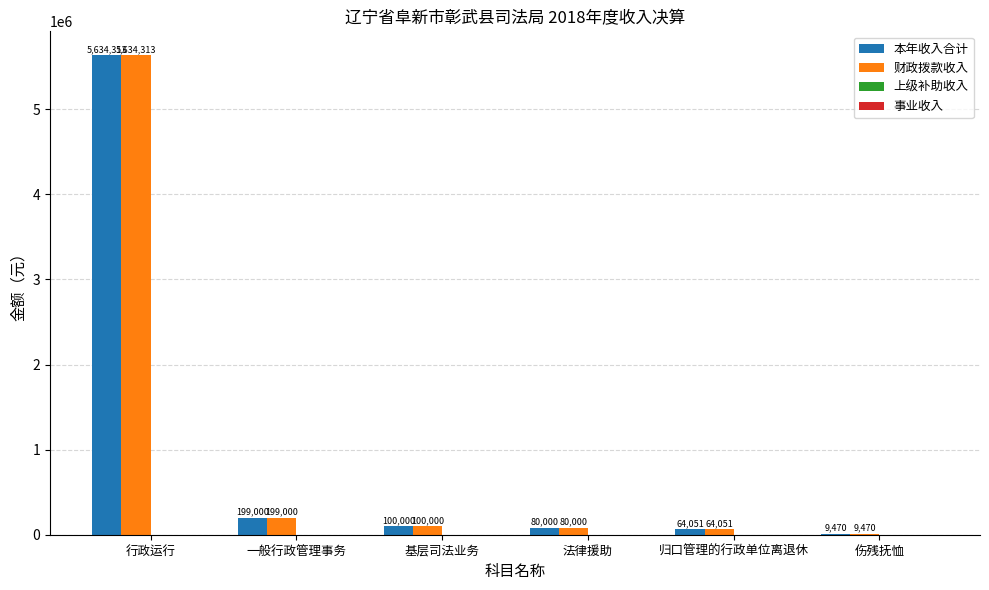

What is the total value across all series at 法律援助?

160000.0